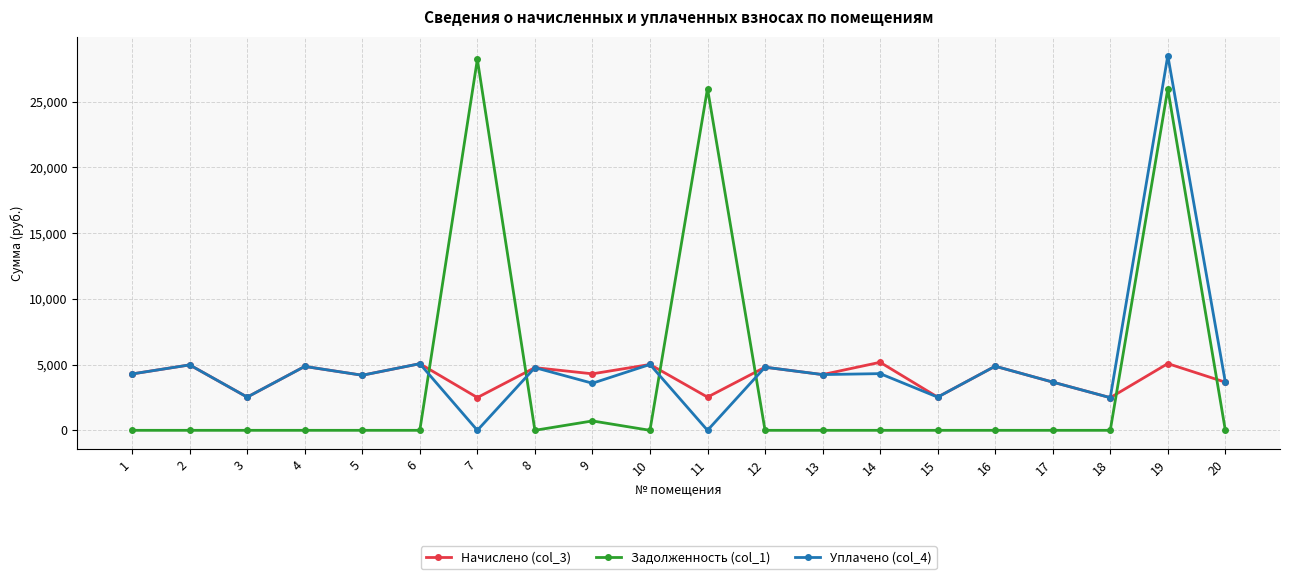

Is it true that Задолженность (col_1) equals -8519.9 at 10?

False